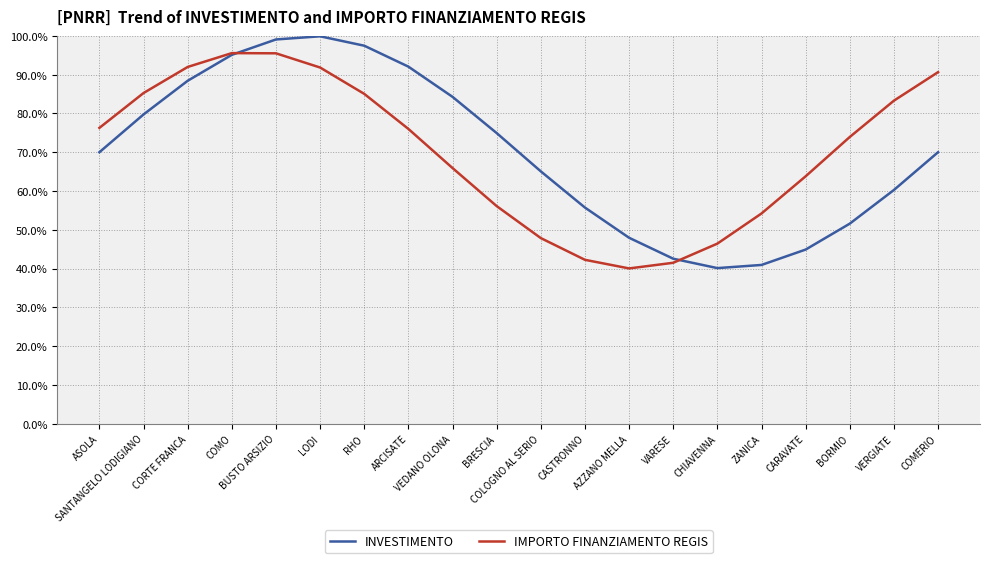

Which series ends up on top after the final intersection of IMPORTO FINANZIAMENTO REGIS and INVESTIMENTO?

IMPORTO FINANZIAMENTO REGIS